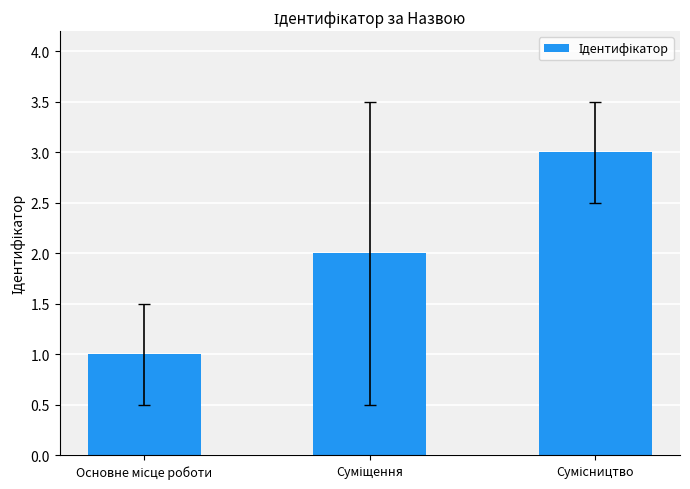

What is the maximum value shown in the chart?

3